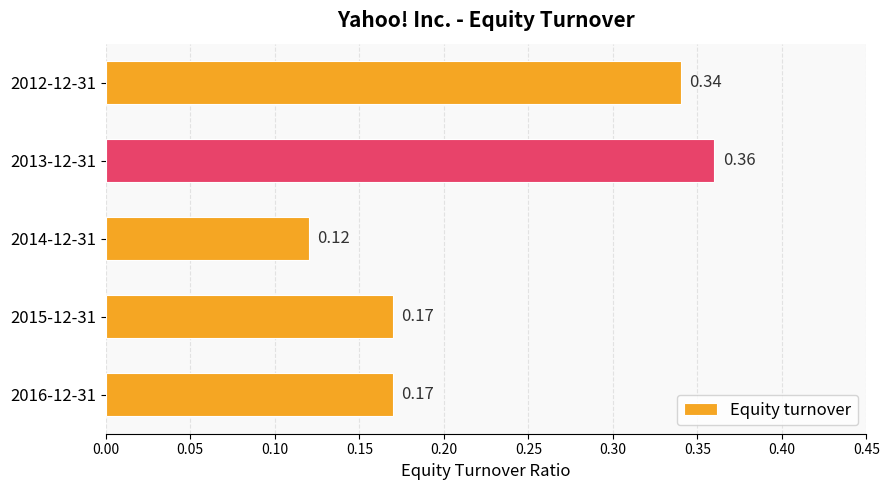

Does the chart contain stacked bars?

No